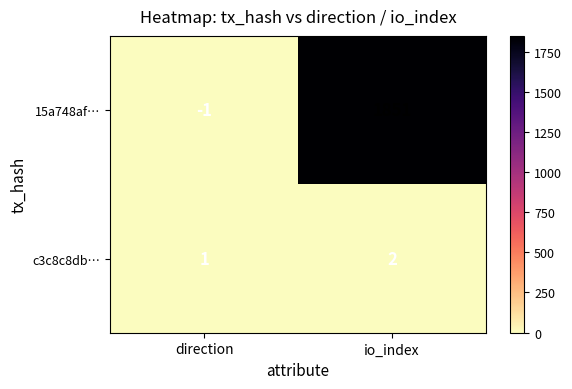

What is the greatest value displayed?

1851